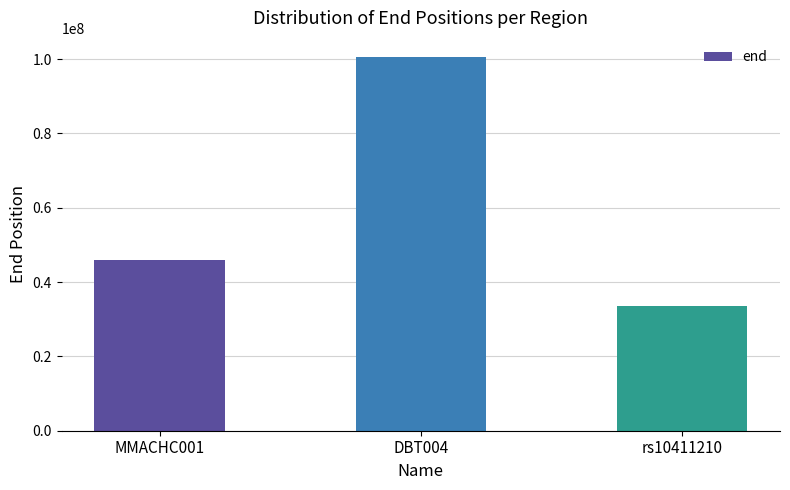

What is the sum of all values?

180170261